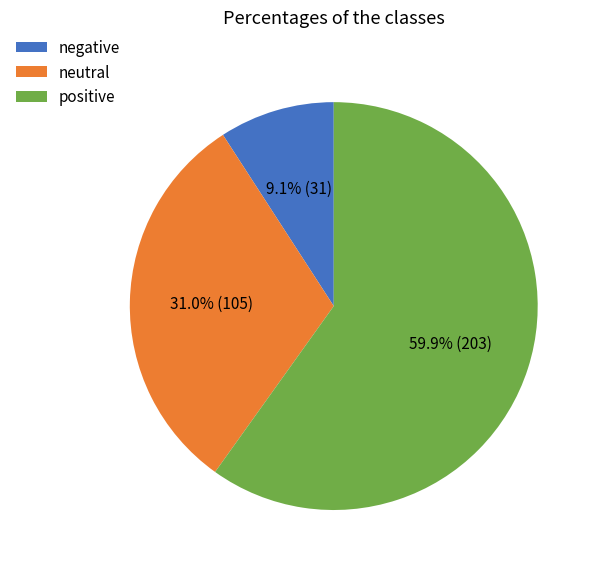

Does any single category account for the majority?

Yes